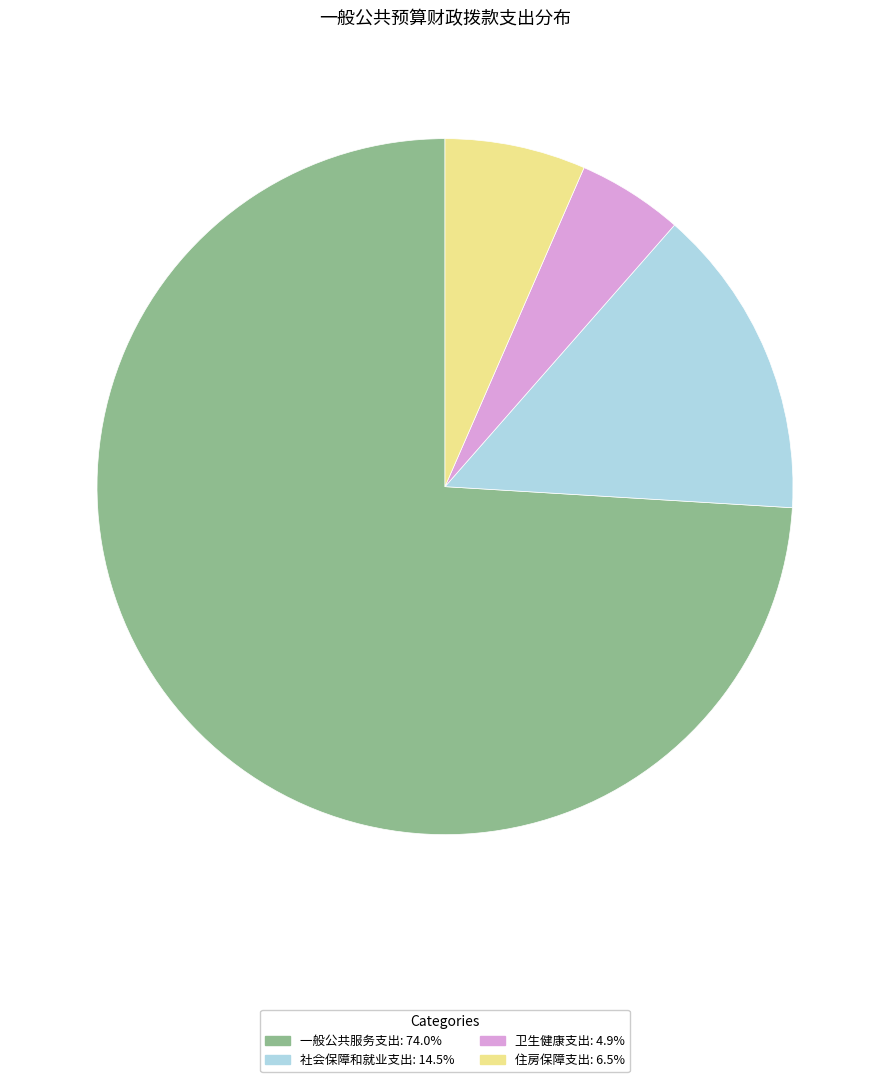

Rank the categories by value from lowest to highest.

卫生健康支出, 住房保障支出, 社会保障和就业支出, 一般公共服务支出